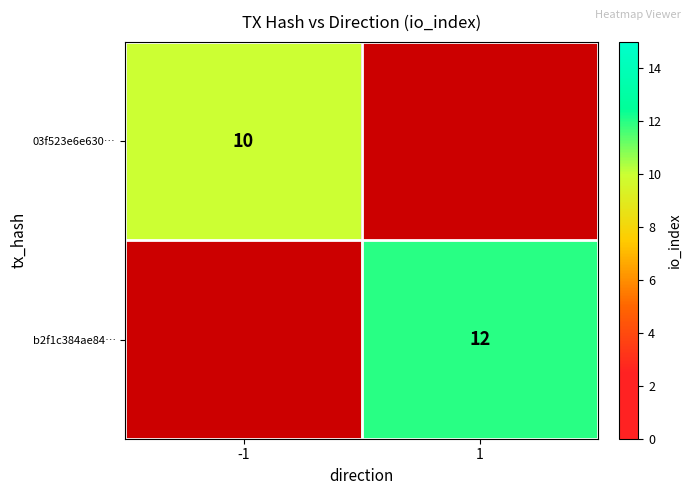

True or false: 03f523e6e630… has a value of 16 at -1.

False